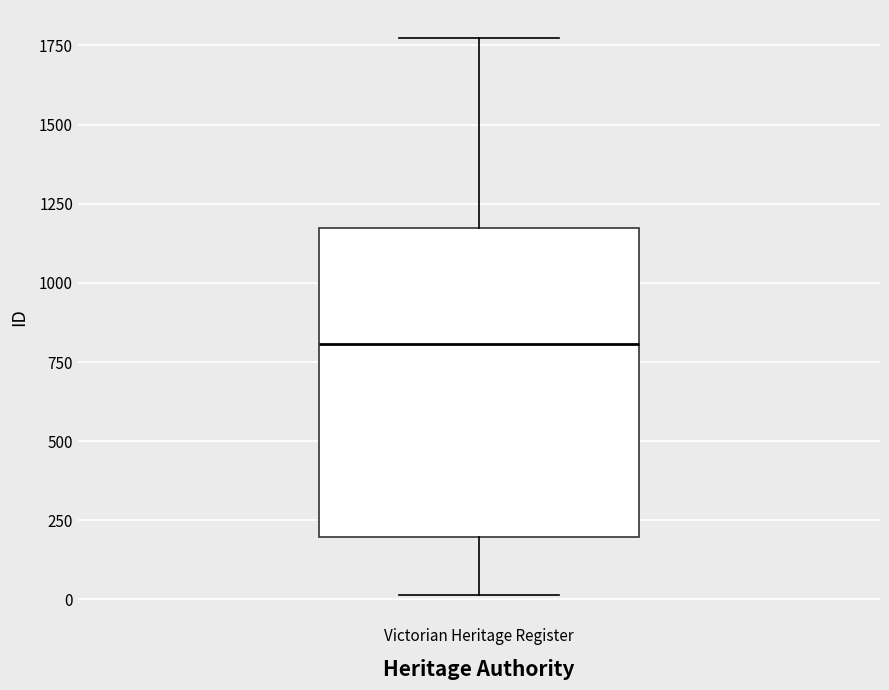

Read this box plot against the y-axis: the position of the median line, the range covered by the box, and the ends of both whiskers. The values are not printed on the chart, so give them approximately, as read against the axis.

median 800, box 200 to 1150, whiskers 0 to 1750